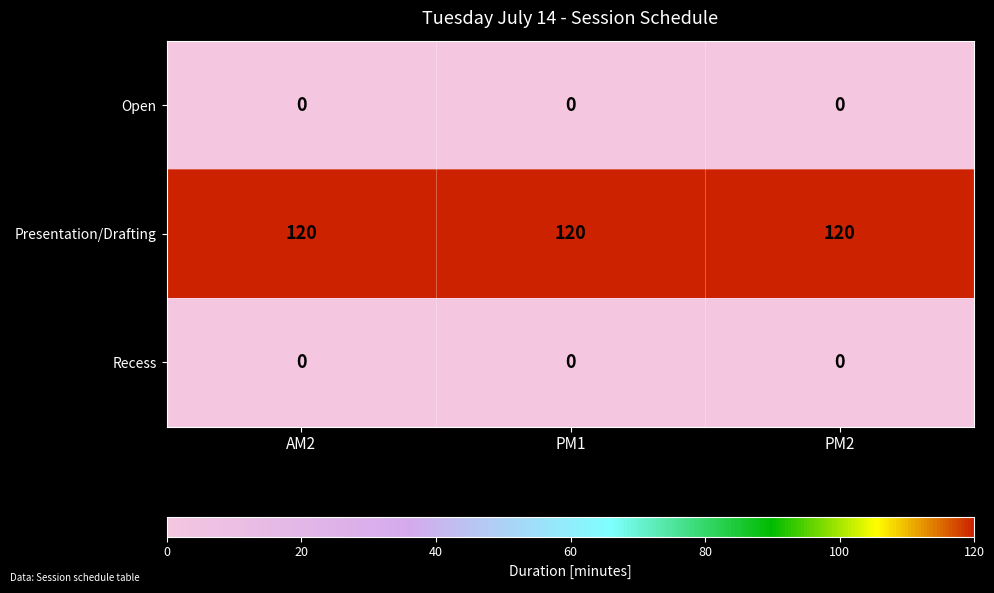

What is the maximum value shown in the chart?

120